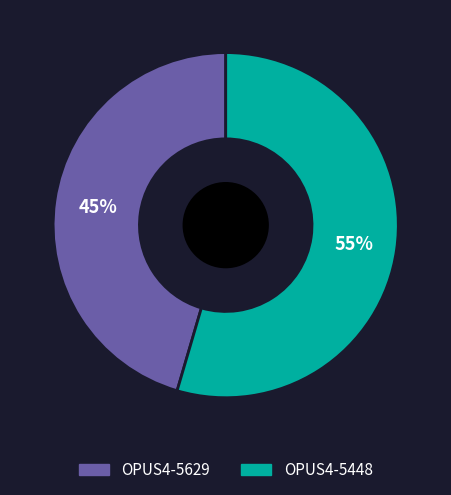

To the nearest percent, what is the average slice percentage?

50%